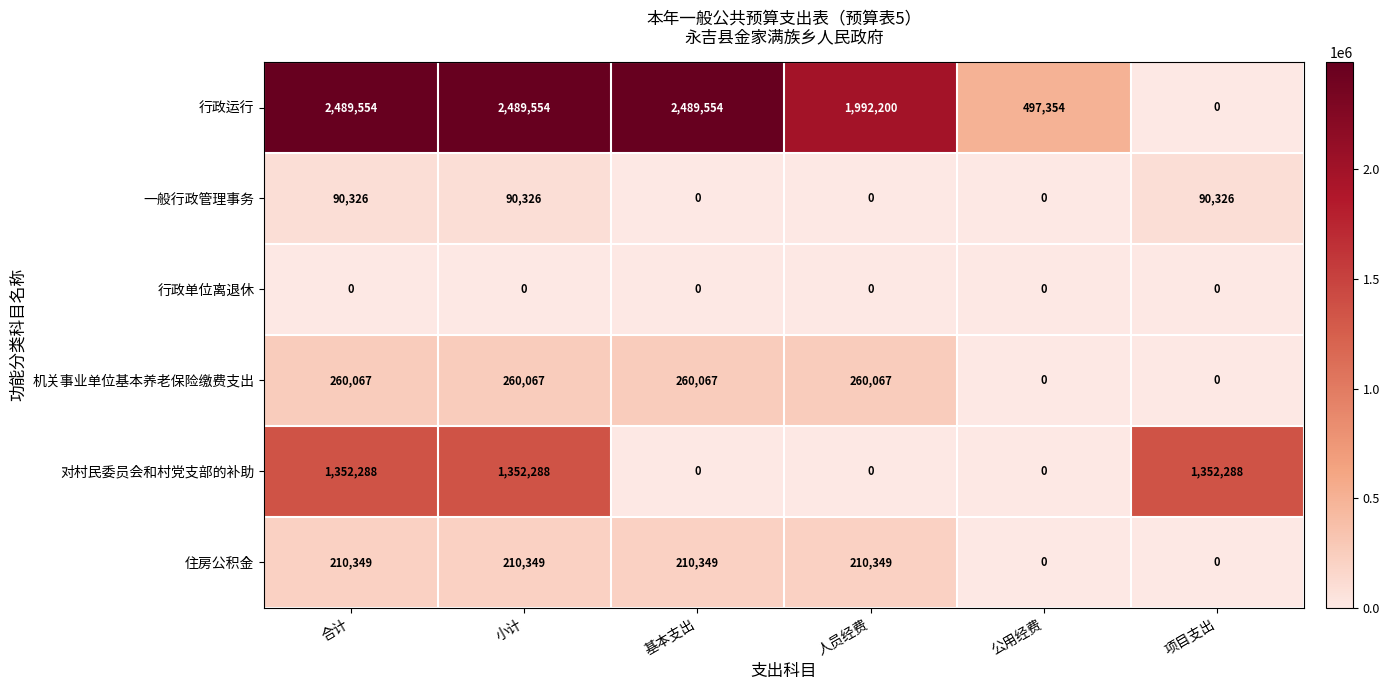

What is the difference between the highest and lowest values at 基本支出?

2489554